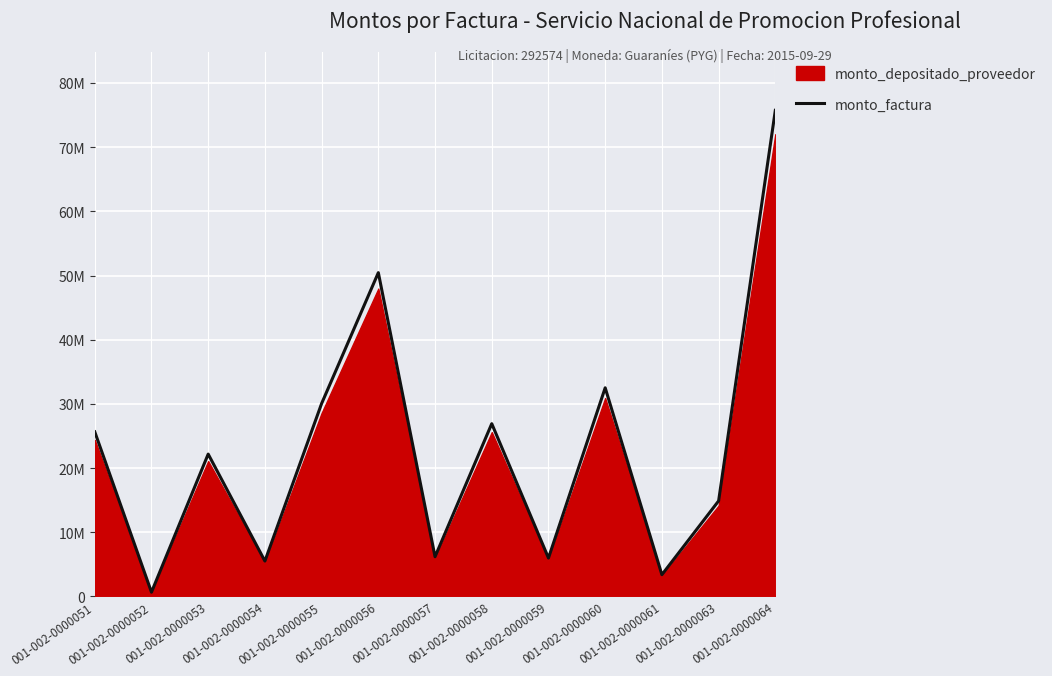

Reading left to right, what are all the values shown in this chart?

25640000	650000	22170000	5500000	30050000	50443000	6175000	26910000	5972000	32500000	3375000	14875000	75740000